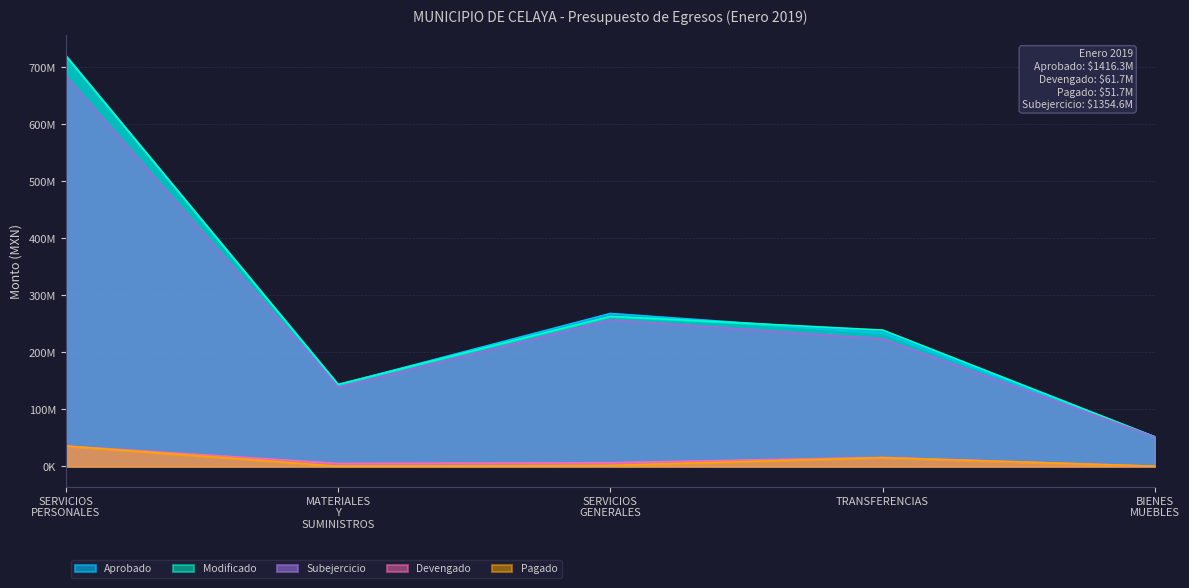

What is the average value of the Subejercicio series?

270919640.1